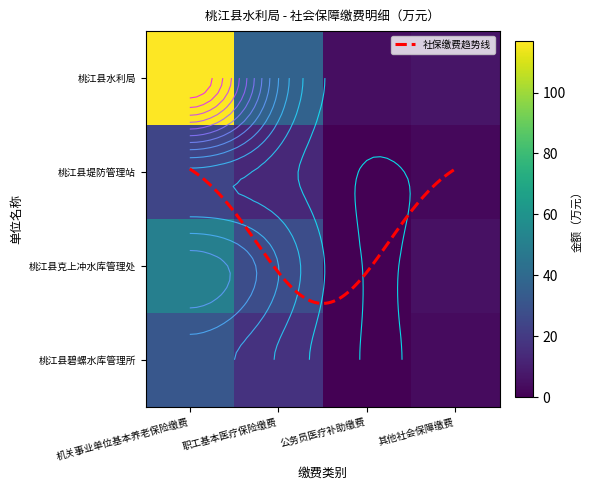

What is the sum of all 桃江县水利局 values?

164.4